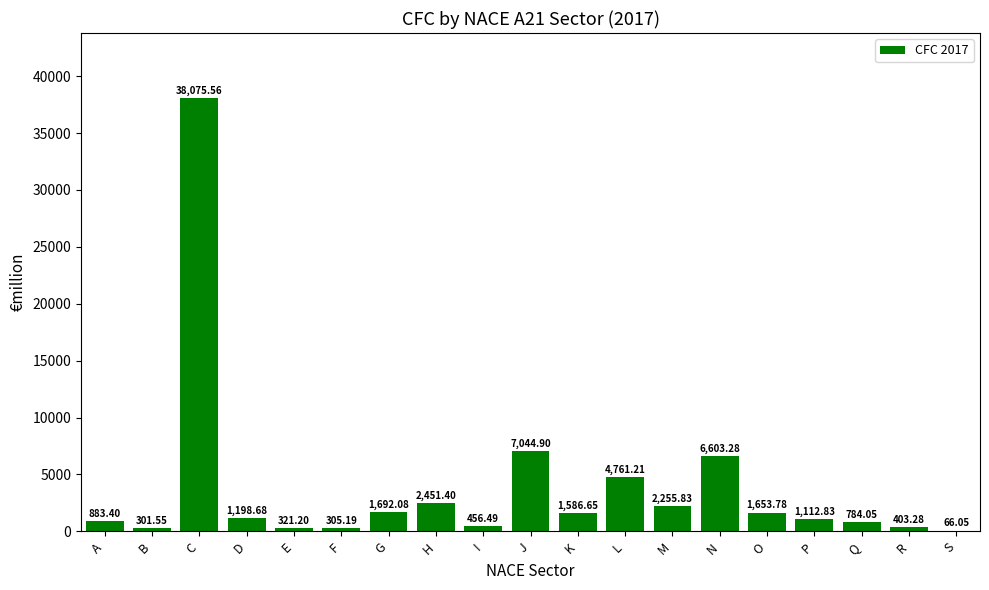

What is the difference between the values at H and G?

759.3